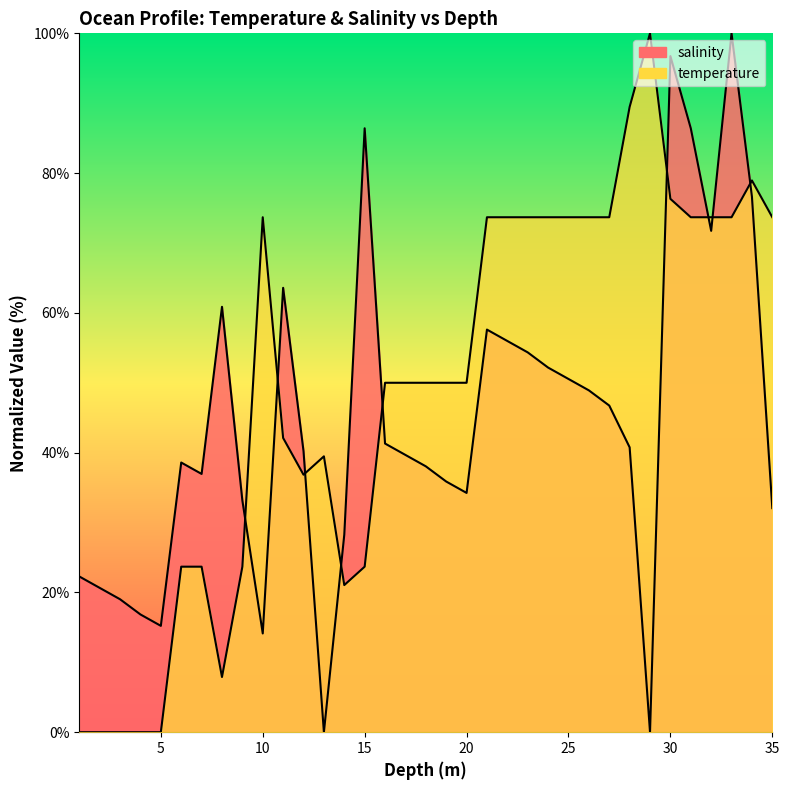

Which has a higher value, 3.0 or 32.0?

32.0